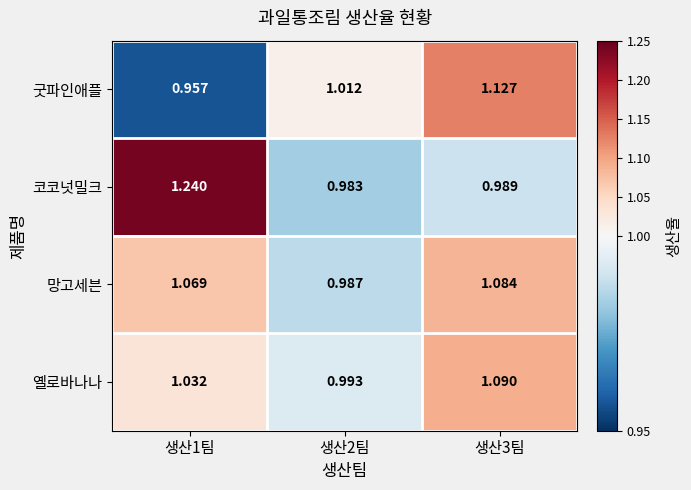

What is the difference between the highest and lowest values at 생산3팀?

0.1